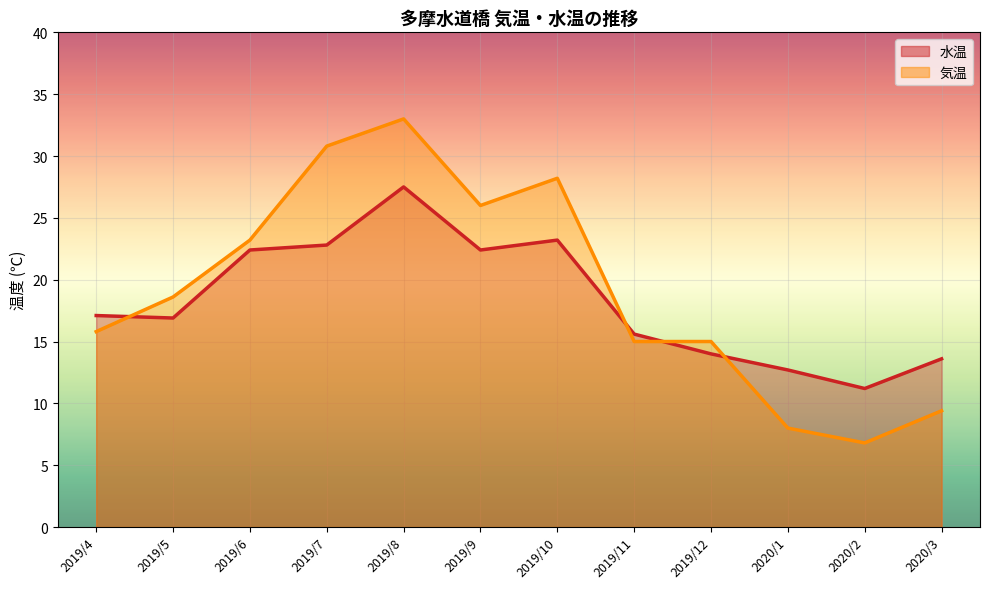

At which label does 気温 reach its minimum?

2020/2